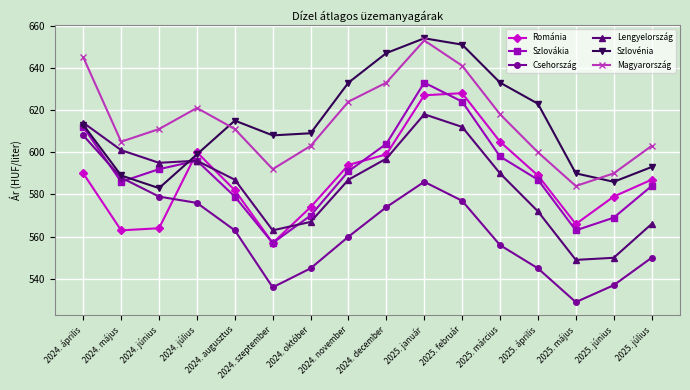

At which category does Románia reach its first local peak?

2024. július